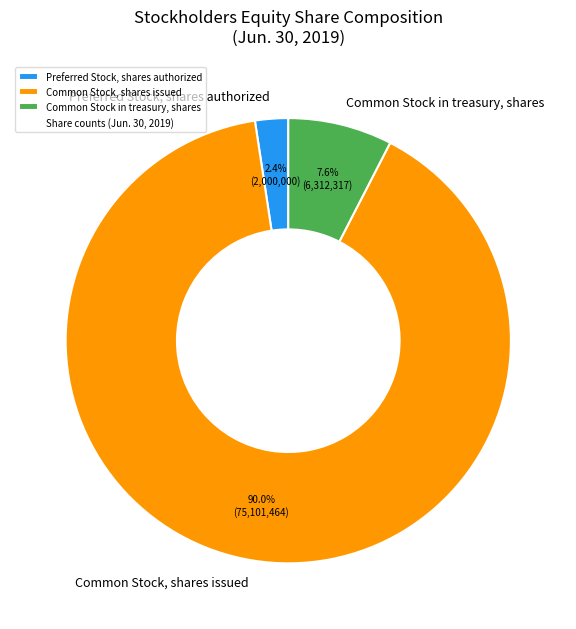

Combined, do Common Stock in treasury, shares and Preferred Stock, shares authorized account for over 50%?

No